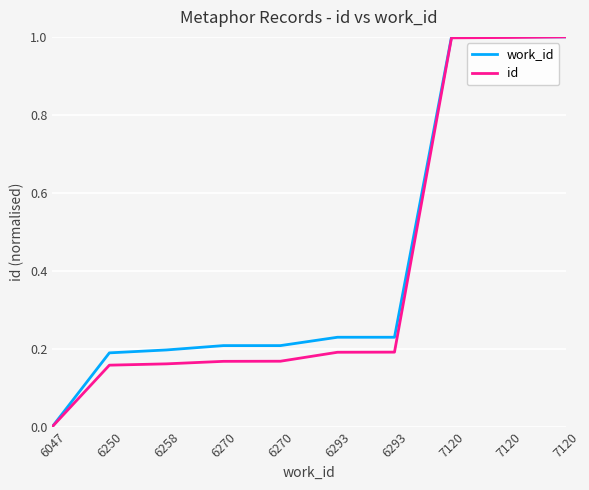

How many lines are shown in the chart?

2